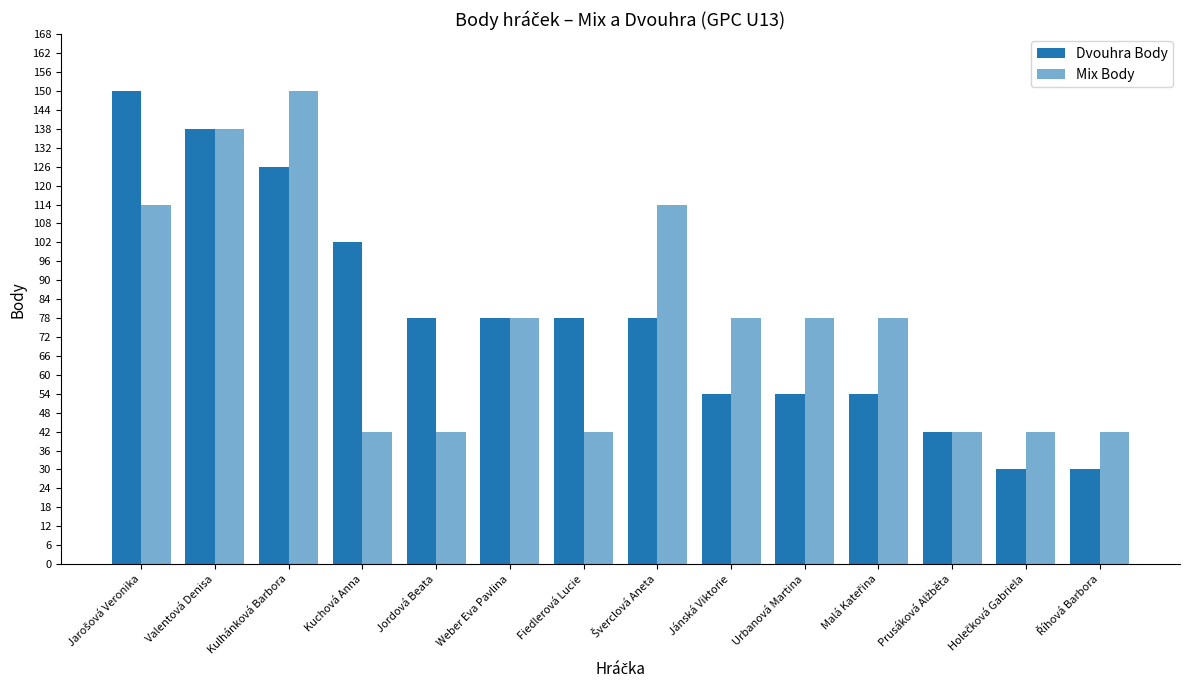

Reading left to right, what are all the values shown in this chart?

Dvouhra Body: Jarošová Veronika=150	Valentová Denisa=138	Kulhánková Barbora=126	Kuchová Anna=102	Jordová Beata=78	Weber Eva Pavlina=78	Fiedlerová Lucie=78	Šverclová Aneta=78	Jánská Viktorie=54	Urbanová Martina=54	Malá Kateřina=54	Prusáková Alžběta=42	Holečková Gabriela=30	Říhová Barbora=30
Mix Body: Jarošová Veronika=114	Valentová Denisa=138	Kulhánková Barbora=150	Kuchová Anna=42	Jordová Beata=42	Weber Eva Pavlina=78	Fiedlerová Lucie=42	Šverclová Aneta=114	Jánská Viktorie=78	Urbanová Martina=78	Malá Kateřina=78	Prusáková Alžběta=42	Holečková Gabriela=42	Říhová Barbora=42